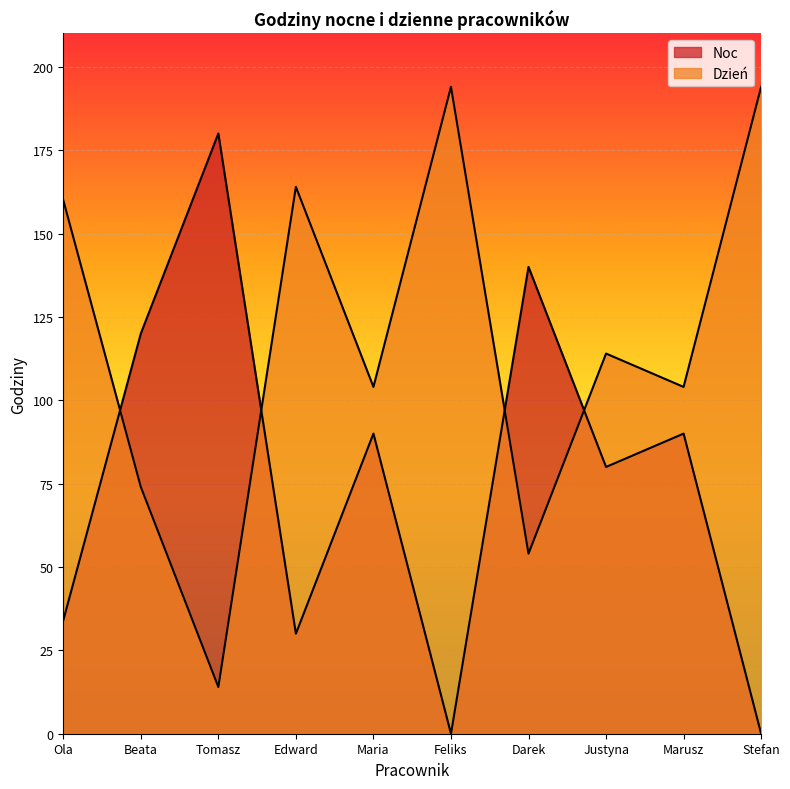

What is the value of the Noc point at the 8th from the left?

80